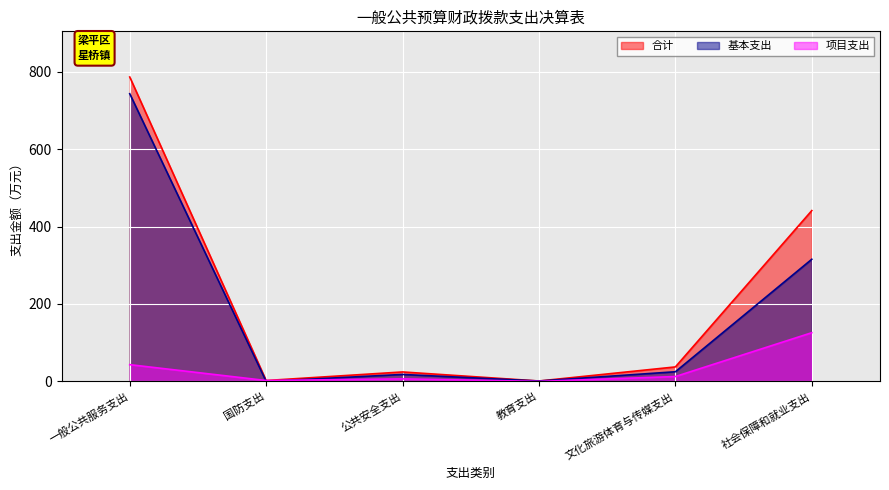

Does the chart display data point markers on the line(s)?

No